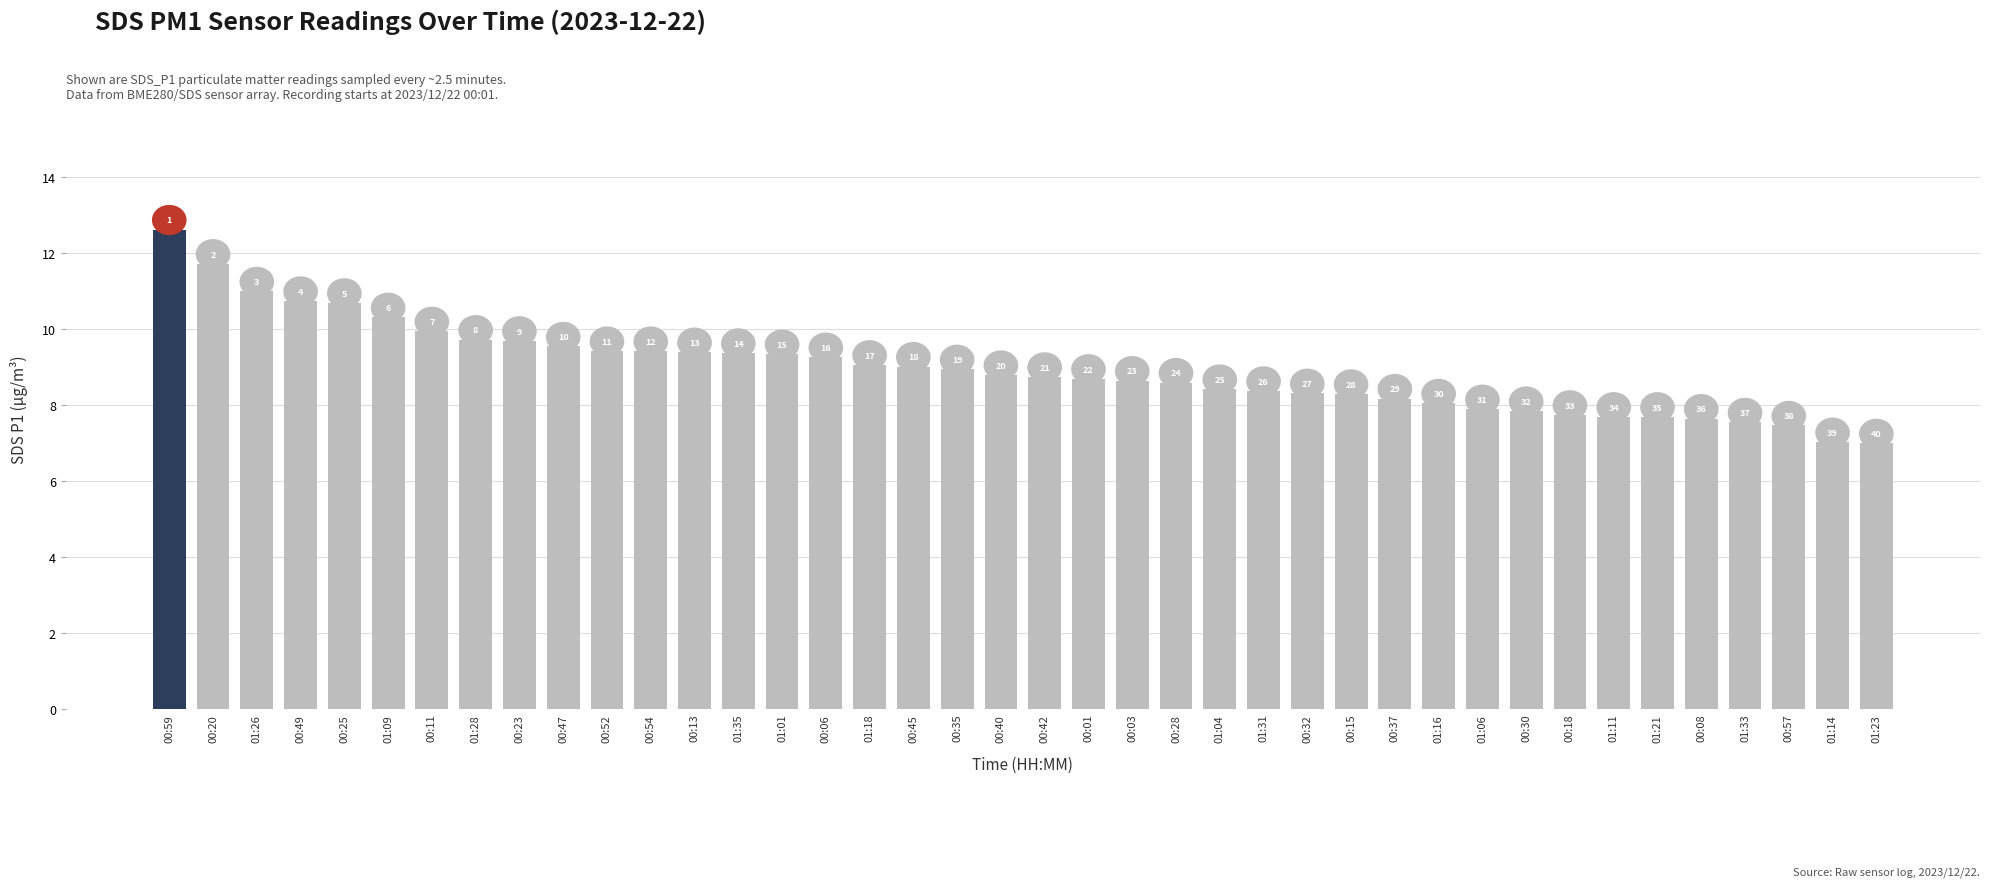

How many bars are there in total?

40